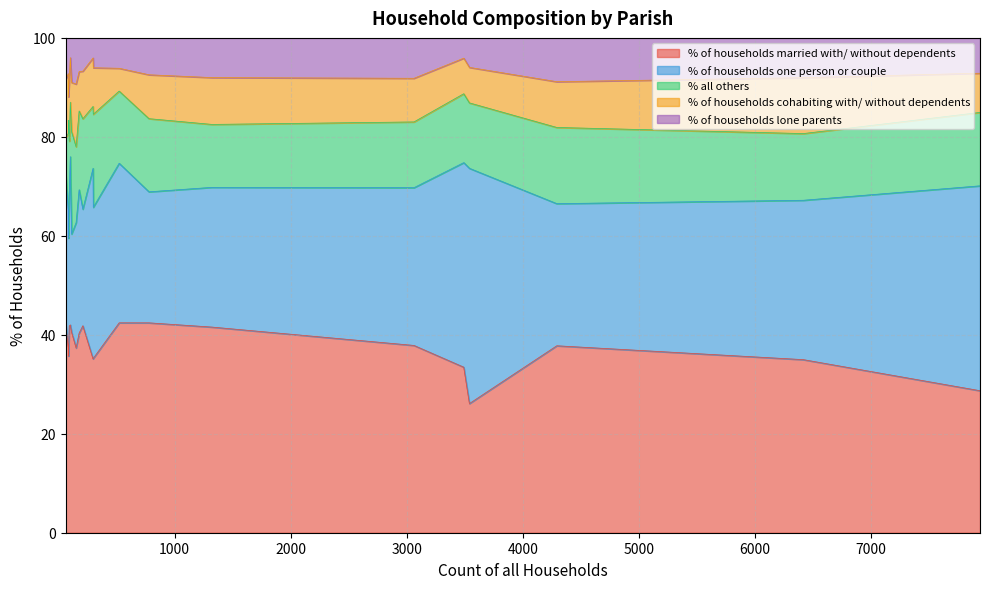

List the labels in order of % of households married with/ without dependents value, largest first.

Holt, Sturminster Marshall, Chalbury, Gussage All Saints, Horton, Gussage St. Michael, Alderholt, Crichel, Hinton, Colehill, Corfe Mullen, Shapwick, Moreton, Edmondsham, Cranborne, Pamphill, Verwood, St. Leonards and St. Ives, Ferndown Town, West Moors